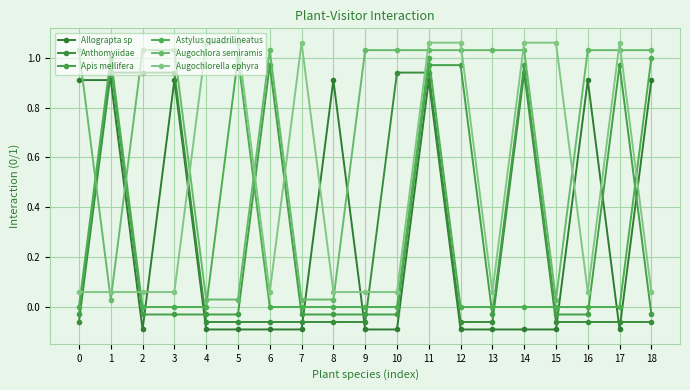

How many data points in Allograpta sp are less than 0?

12